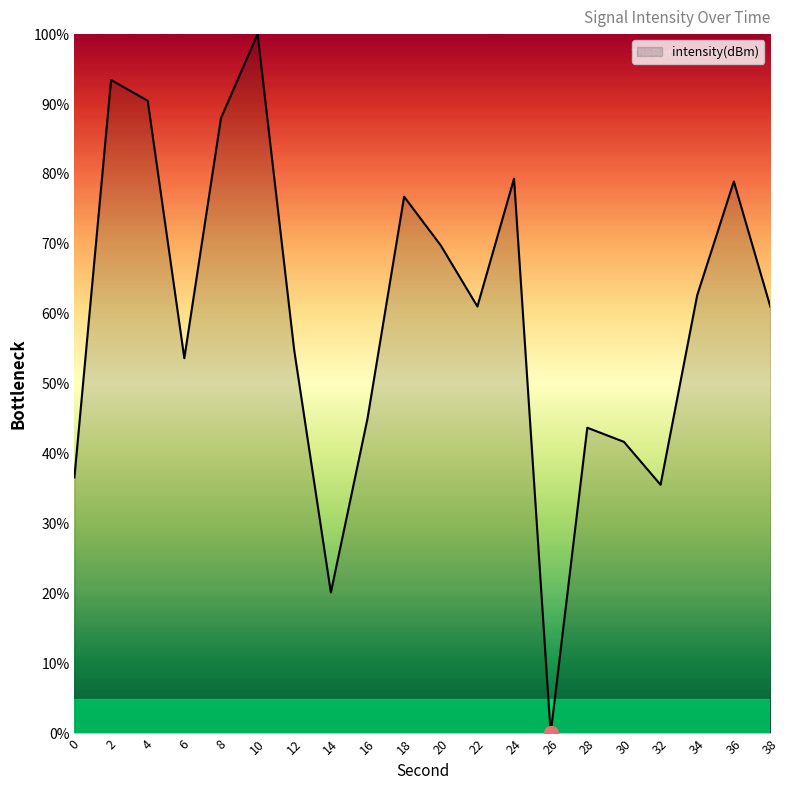

Count the number of categories in the chart.

20